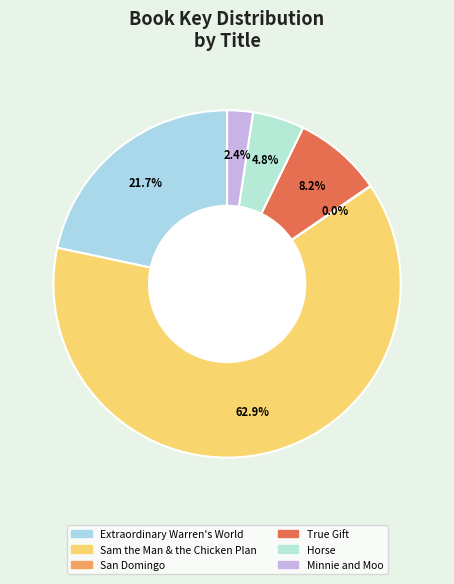

Count the number of slices in the pie.

6